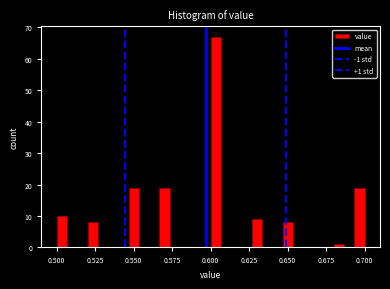

Read against the x-axis, roughly where is the centre of the tallest bar?

0.605